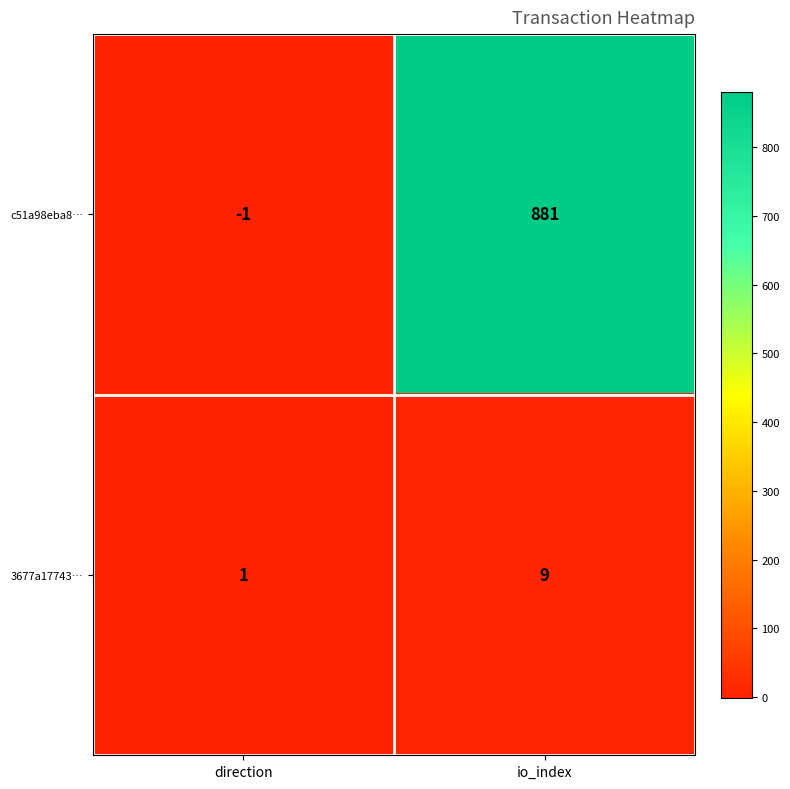

What value does the c51a98eba8… series have at io_index, to the nearest 50?

900